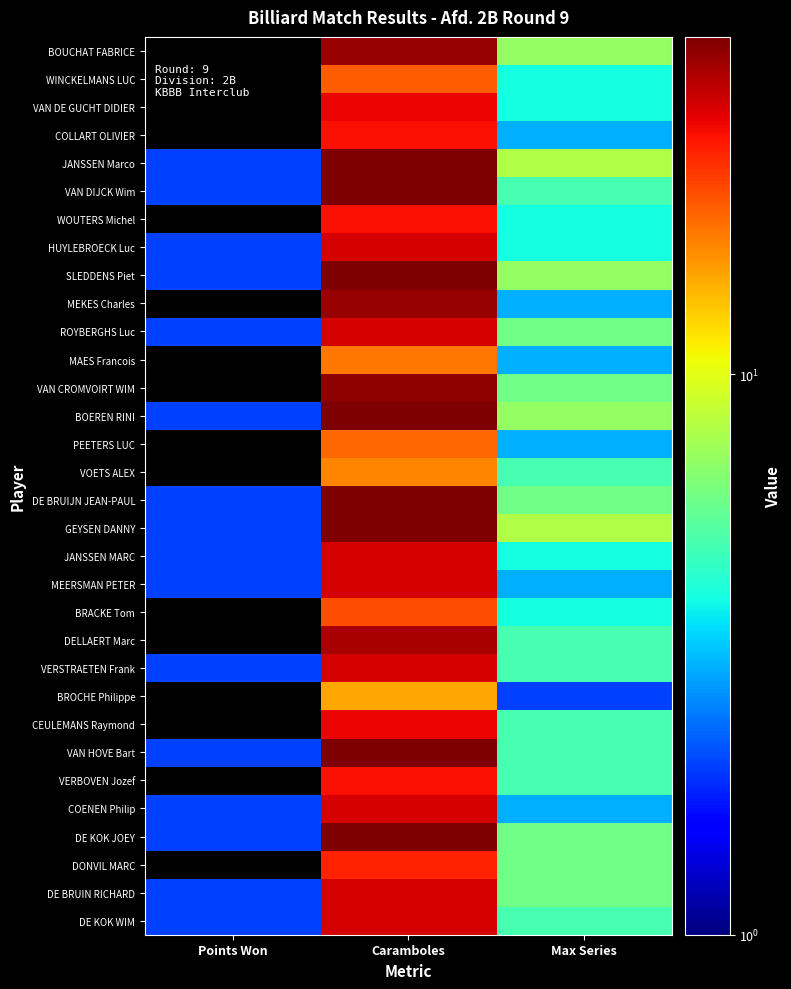

Reading left to right, list all the values displayed in this chart.

BOUCHAT FABRICE: Points Won=0	Caramboles=37	Max Series=7
WINCKELMANS LUC: Points Won=0	Caramboles=20	Max Series=4
VAN DE GUCHT DIDIER: Points Won=0	Caramboles=28	Max Series=4
COLLART OLIVIER: Points Won=0	Caramboles=27	Max Series=3
JANSSEN Marco: Points Won=2	Caramboles=40	Max Series=8
VAN DIJCK Wim: Points Won=2	Caramboles=40	Max Series=5
WOUTERS Michel: Points Won=0	Caramboles=27	Max Series=4
HUYLEBROECK Luc: Points Won=2	Caramboles=30	Max Series=4
SLEDDENS Piet: Points Won=2	Caramboles=40	Max Series=7
MEKES Charles: Points Won=0	Caramboles=37	Max Series=3
ROYBERGHS Luc: Points Won=2	Caramboles=30	Max Series=6
MAES Francois: Points Won=0	Caramboles=18	Max Series=3
VAN CROMVOIRT WIM: Points Won=0	Caramboles=38	Max Series=6
BOEREN RINI: Points Won=2	Caramboles=40	Max Series=7
PEETERS LUC: Points Won=0	Caramboles=19	Max Series=3
VOETS ALEX: Points Won=0	Caramboles=17	Max Series=5
DE BRUIJN JEAN-PAUL: Points Won=2	Caramboles=40	Max Series=6
GEYSEN DANNY: Points Won=2	Caramboles=40	Max Series=8
JANSSEN MARC: Points Won=2	Caramboles=30	Max Series=4
MEERSMAN PETER: Points Won=2	Caramboles=30	Max Series=3
BRACKE Tom: Points Won=0	Caramboles=21	Max Series=4
DELLAERT Marc: Points Won=0	Caramboles=35	Max Series=5
VERSTRAETEN Frank: Points Won=2	Caramboles=30	Max Series=5
BROCHE Philippe: Points Won=0	Caramboles=15	Max Series=2
CEULEMANS Raymond: Points Won=0	Caramboles=28	Max Series=5
VAN HOVE Bart: Points Won=2	Caramboles=40	Max Series=5
VERBOVEN Jozef: Points Won=0	Caramboles=27	Max Series=5
COENEN Philip: Points Won=2	Caramboles=30	Max Series=3
DE KOK JOEY: Points Won=2	Caramboles=40	Max Series=6
DONVIL MARC: Points Won=0	Caramboles=25	Max Series=6
DE BRUIN RICHARD: Points Won=2	Caramboles=30	Max Series=6
DE KOK WIM: Points Won=2	Caramboles=30	Max Series=5